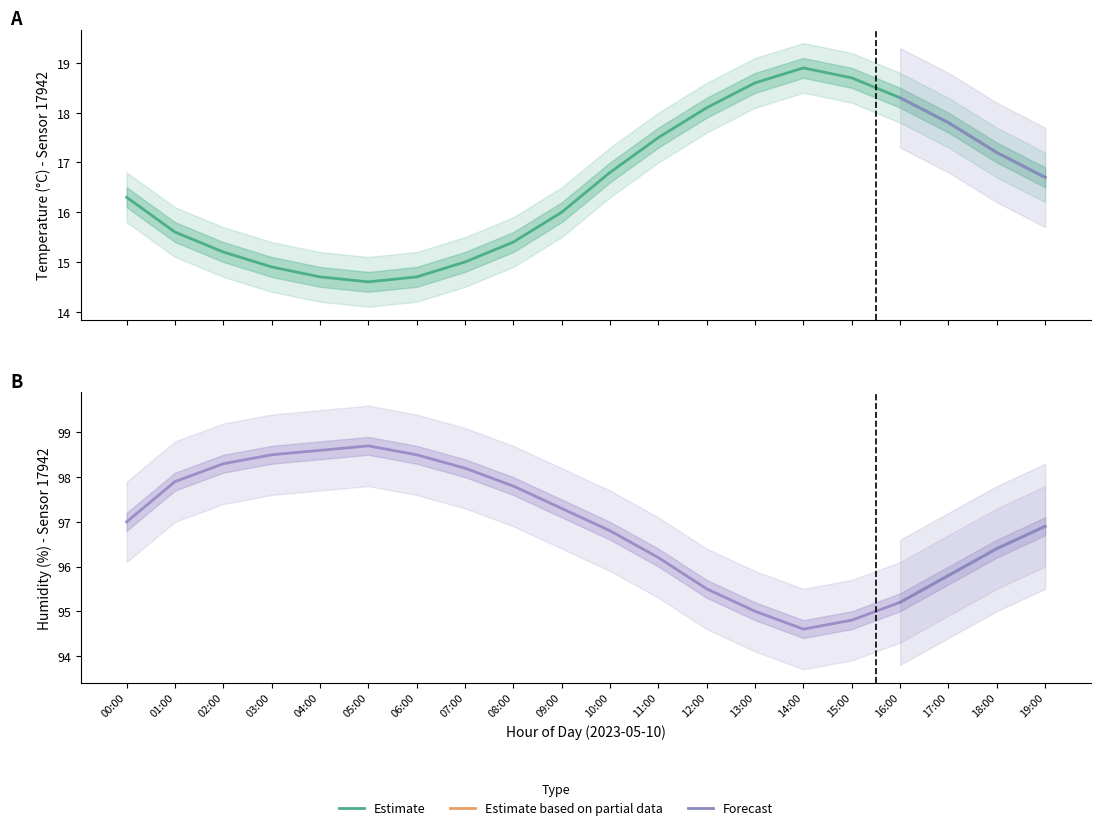

What is the difference between the maximum and second lowest values in the humidity series?

3.9